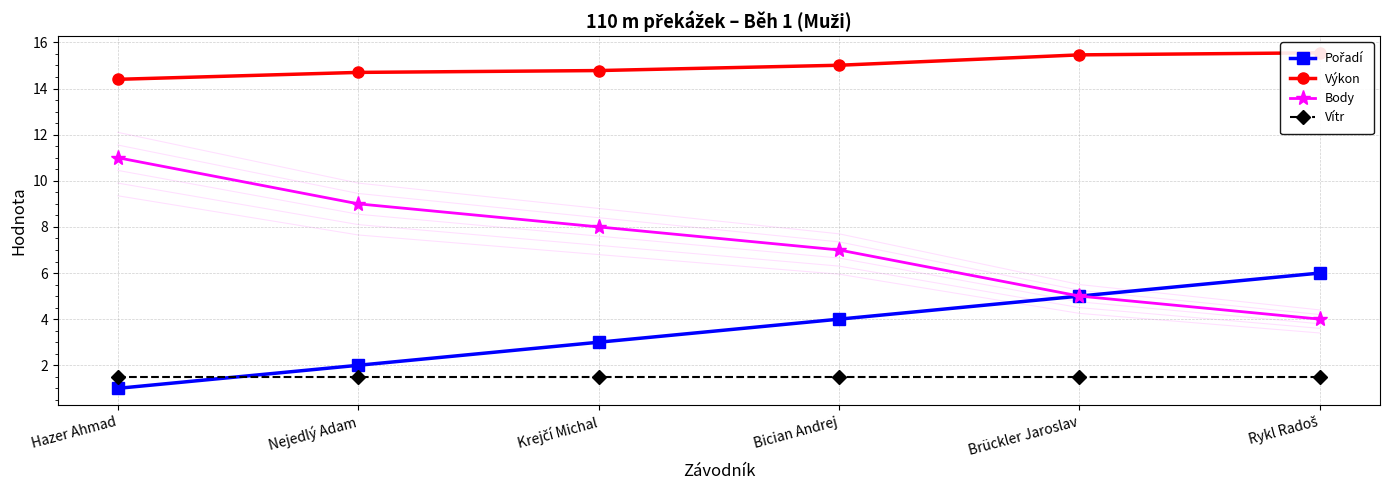

What is the value of the Pořadí point at the 1st from the left?

1.0